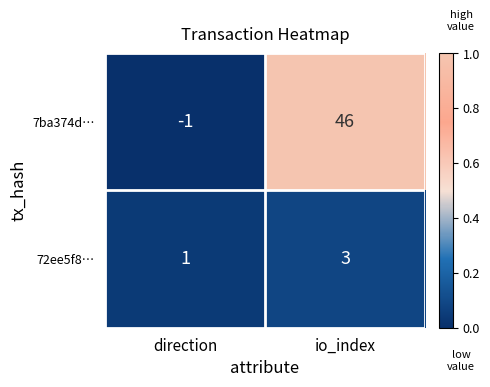

Which series has the widest spread of values?

7ba374d…